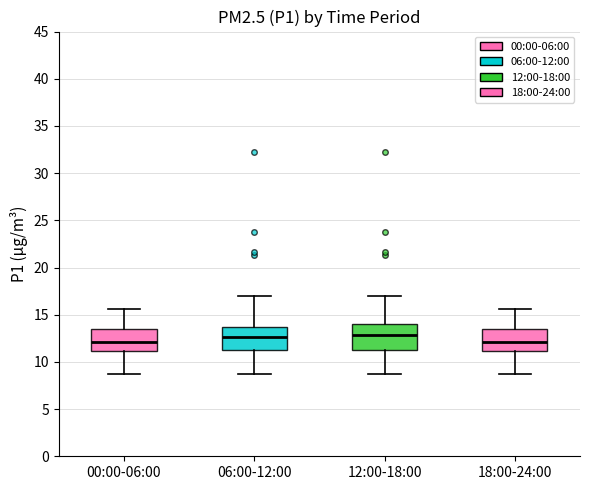

Reading left to right, transcribe this box plot: for each box, give where its median line is, the range the box spans, and where its two whiskers end, as read against the y-axis. The values are not printed on the chart, so give them approximately, as read against the axis.

00:00-06:00: median 12.0, box 11.0 to 13.5, whiskers 9.0 to 15.5
06:00-12:00: median 12.5, box 11.0 to 13.5, whiskers 9.0 to 17.0
12:00-18:00: median 13.0, box 11.5 to 14.0, whiskers 9.0 to 17.0
18:00-24:00: median 12.0, box 11.0 to 13.5, whiskers 9.0 to 15.5